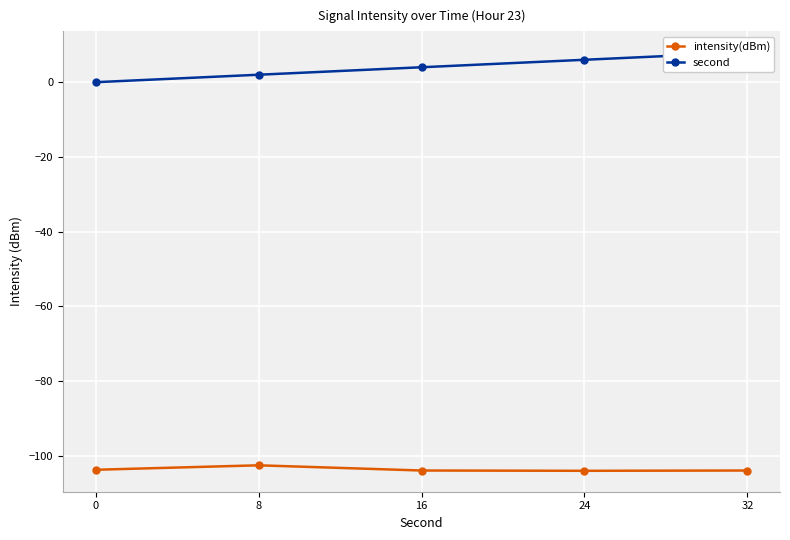

What is the difference between the highest and lowest values at 0?

103.7